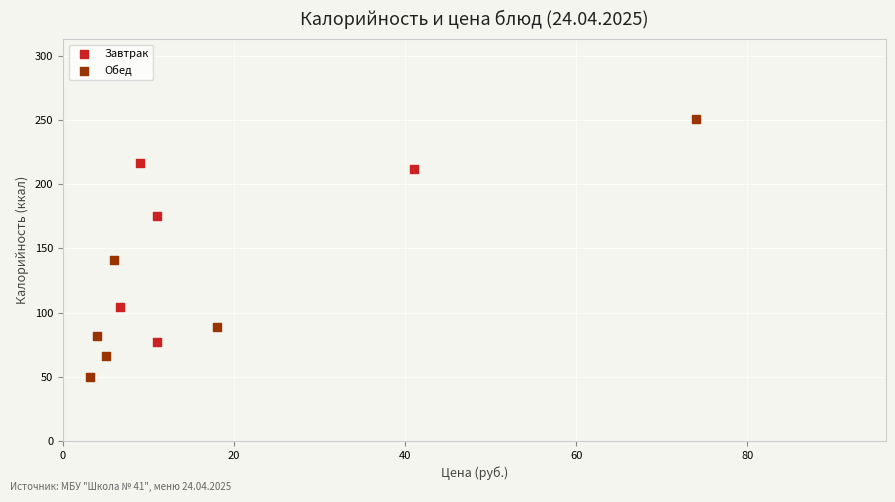

What are all the series names shown in the legend?

Завтрак, Обед